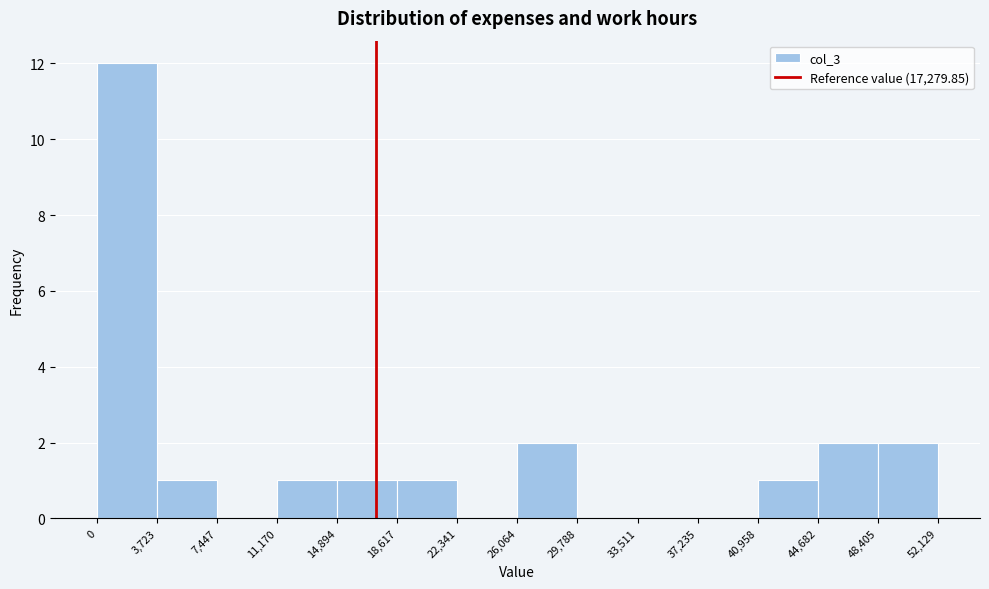

Over which range of the x-axis is the bar tallest?

0 to 3,723